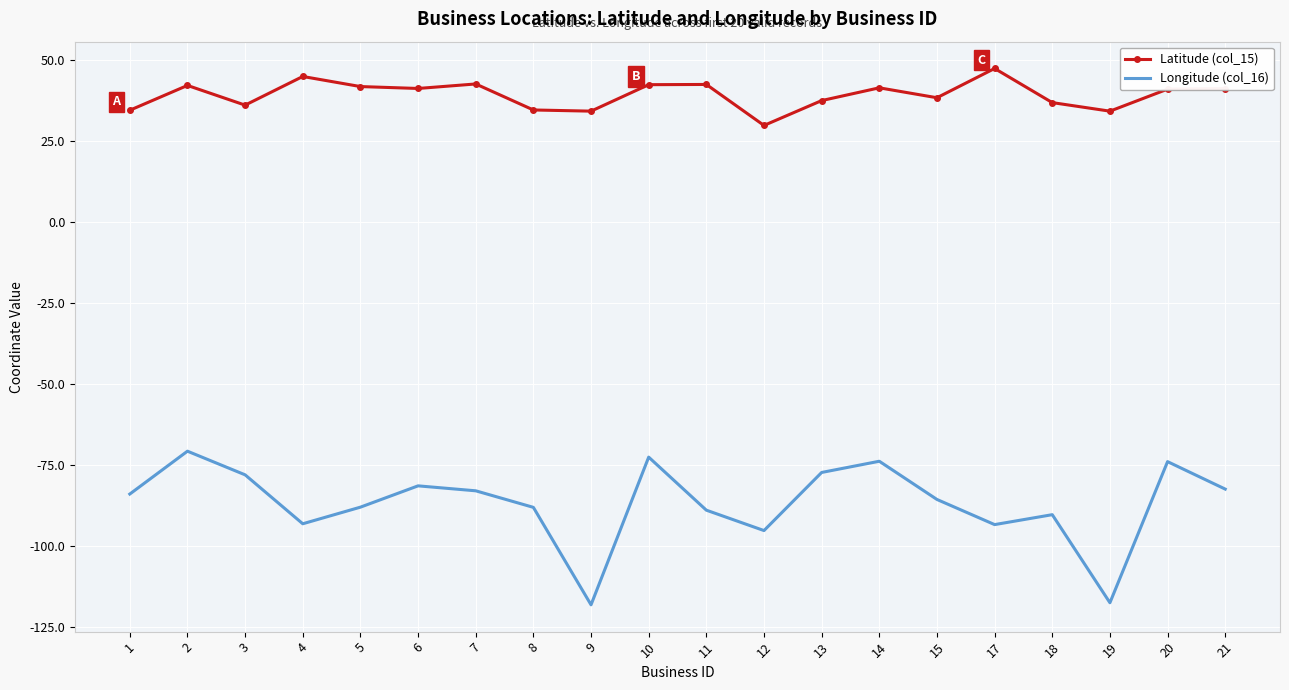

Which category has the highest value across all series?

17